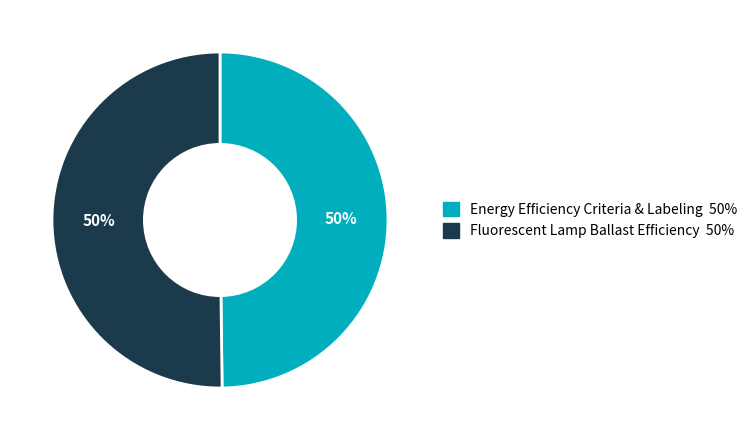

To the nearest percent, what is the average slice percentage?

50%